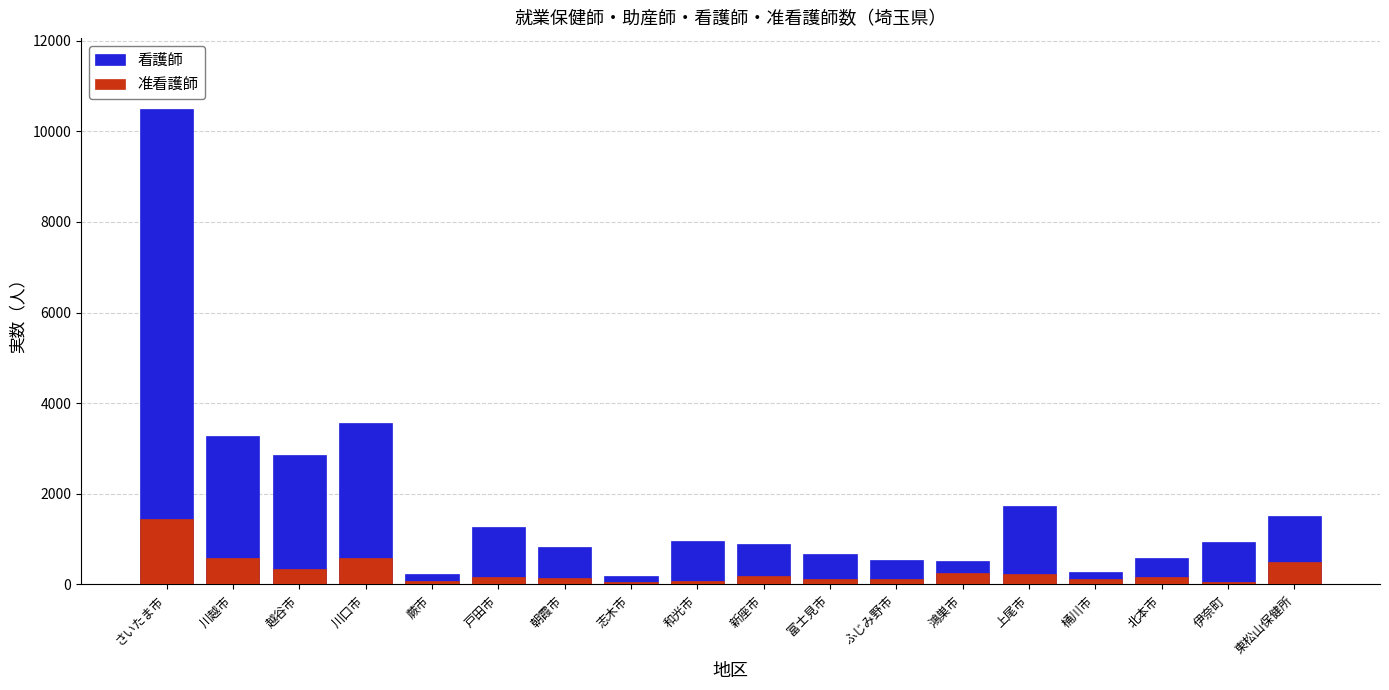

At which label is 准看護師 closest to 751?

川口市